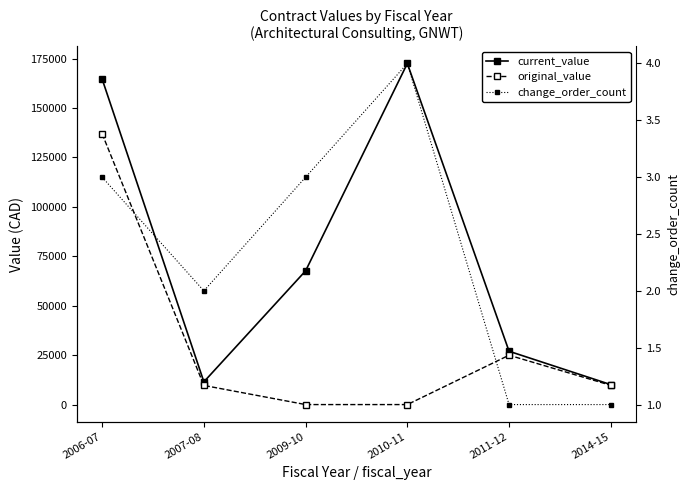

What is the maximum value shown in the chart?

172525.8